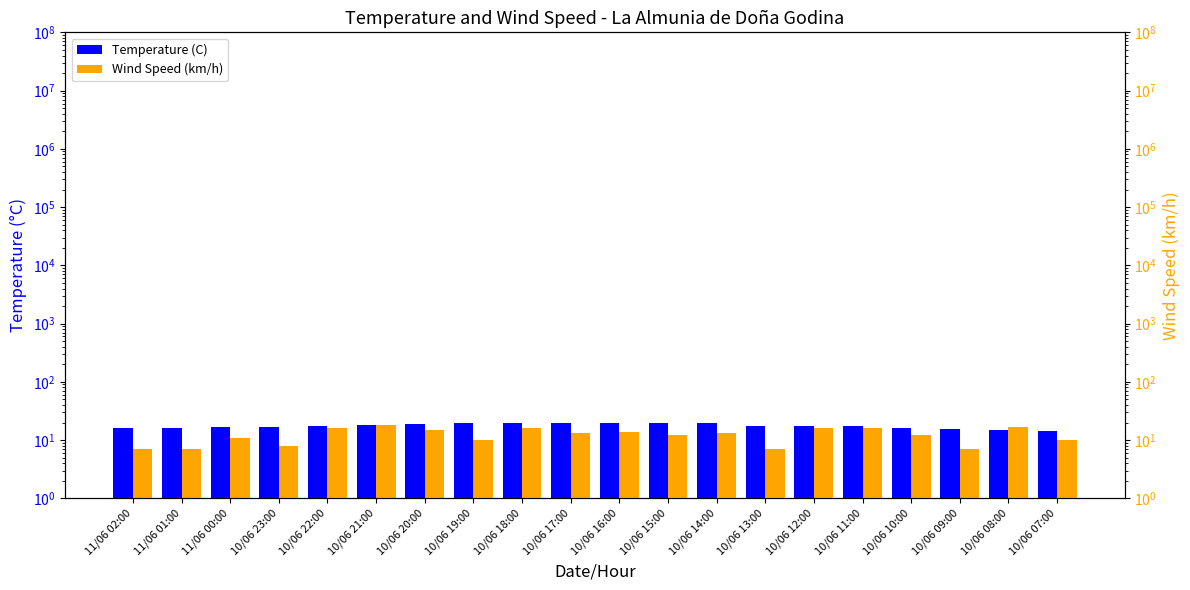

Which has a higher value, 10/06 13:00 or 10/06 10:00?

10/06 13:00